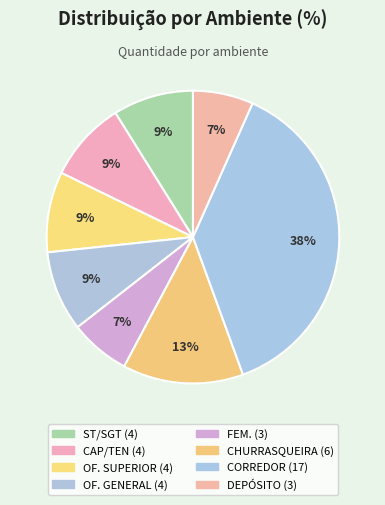

Is there a majority slice in this chart?

No